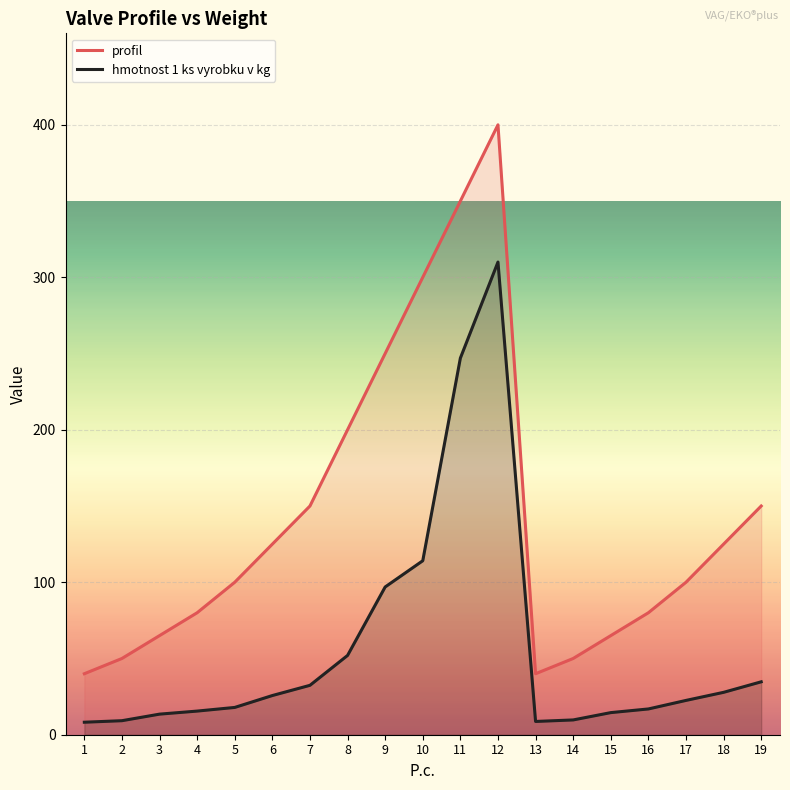

List the series in order of their overall mean, lowest first.

hmotnost 1 ks vyrobku v kg, profil